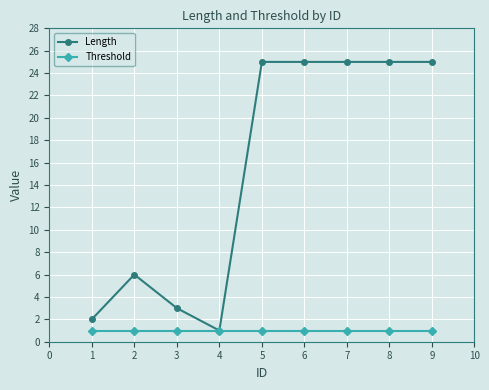

Which series has the largest total across all categories?

Length